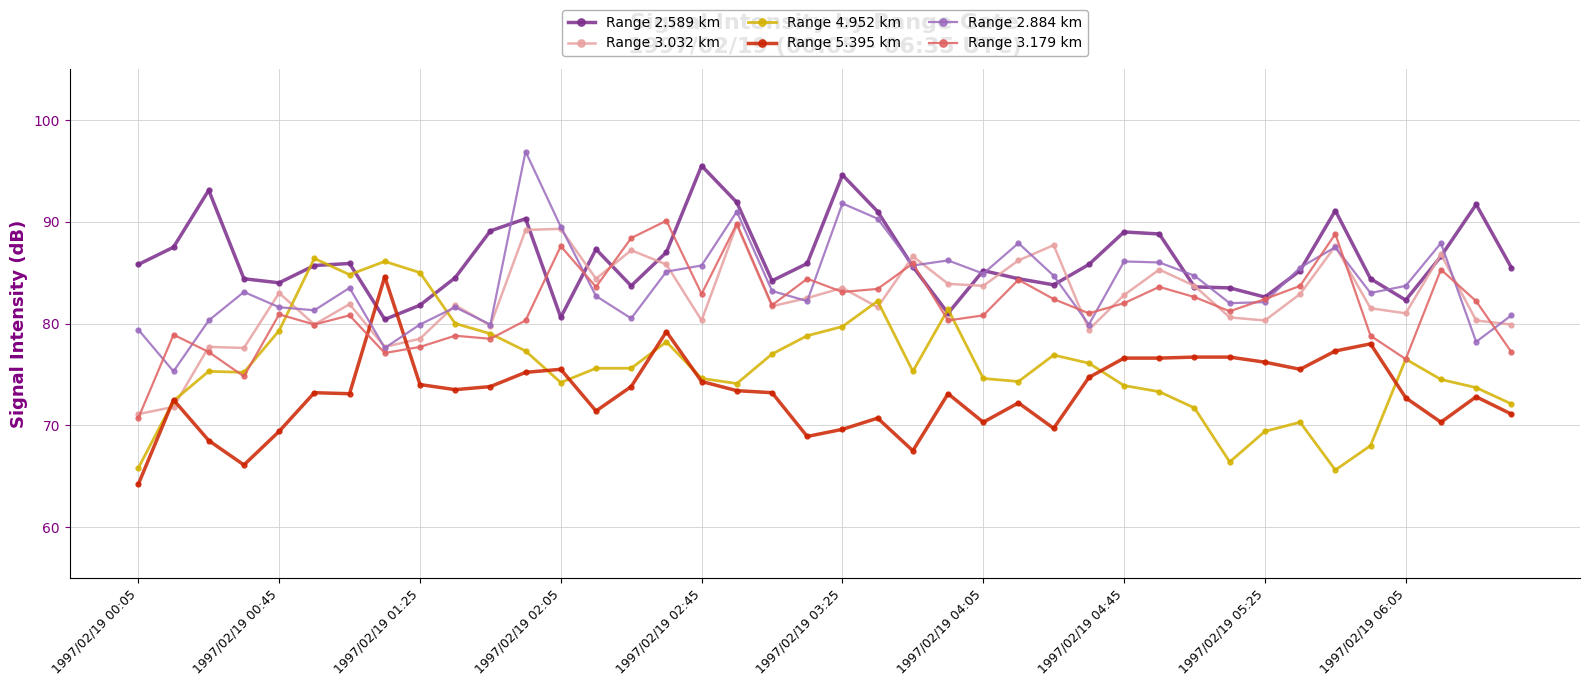

What is the minimum value shown in the chart?

64.2